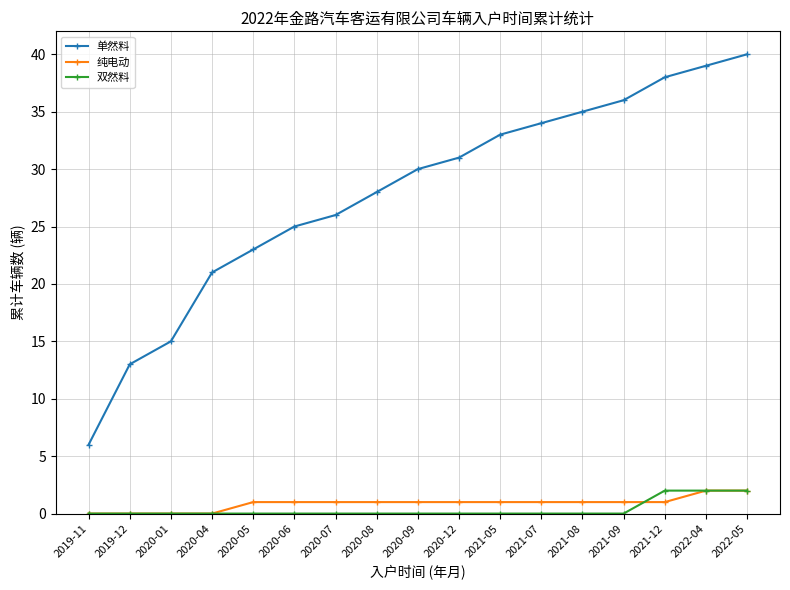

Which category has the highest value across all series?

2022-05